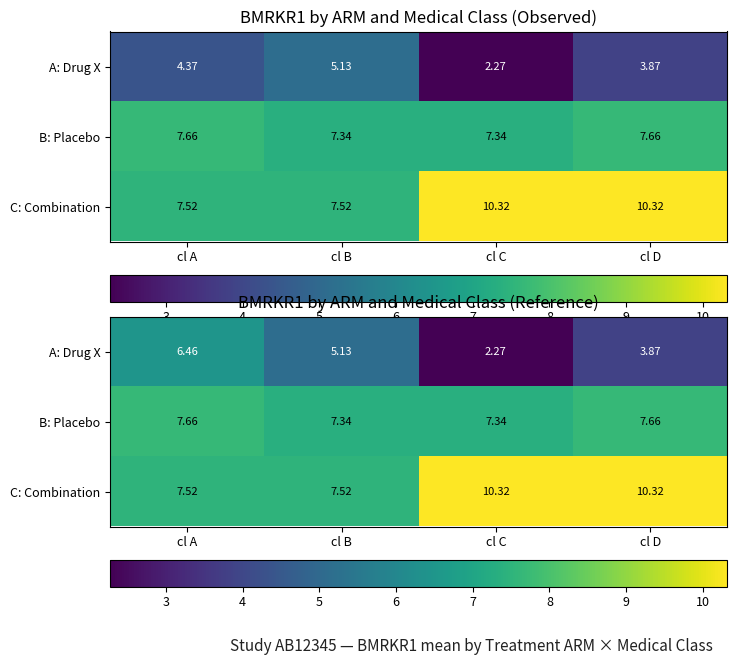

What is the approximate value of A: Drug X at cl D?

3.9